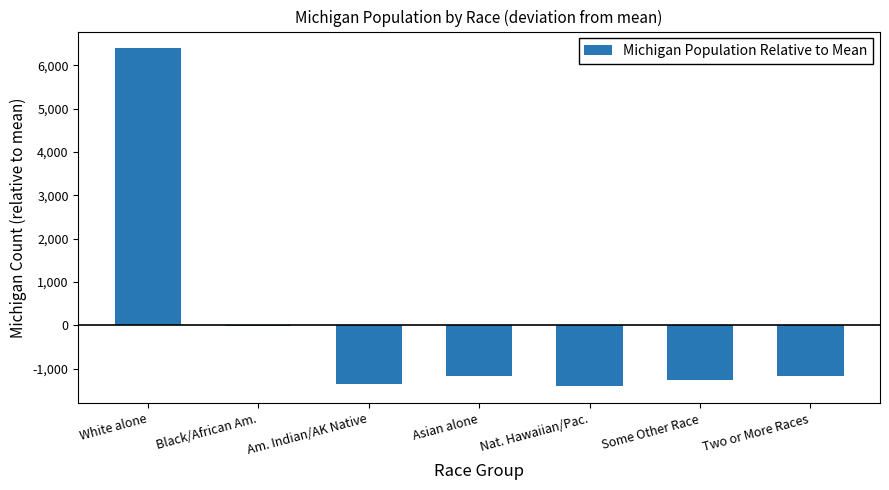

At which label is the value closest to 2490?

Black/African Am.